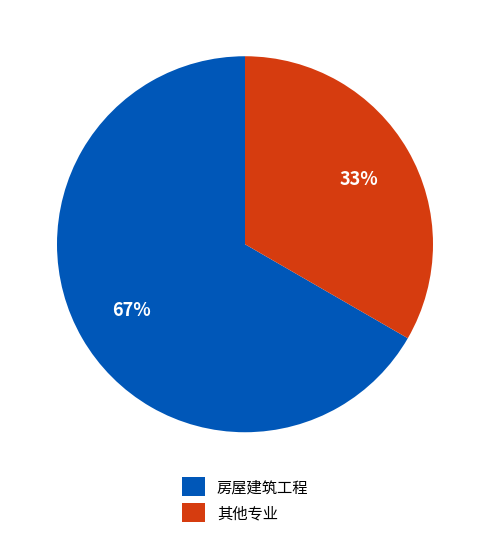

The 房屋建筑工程 slice represents 67% of the pie. True or false?

True